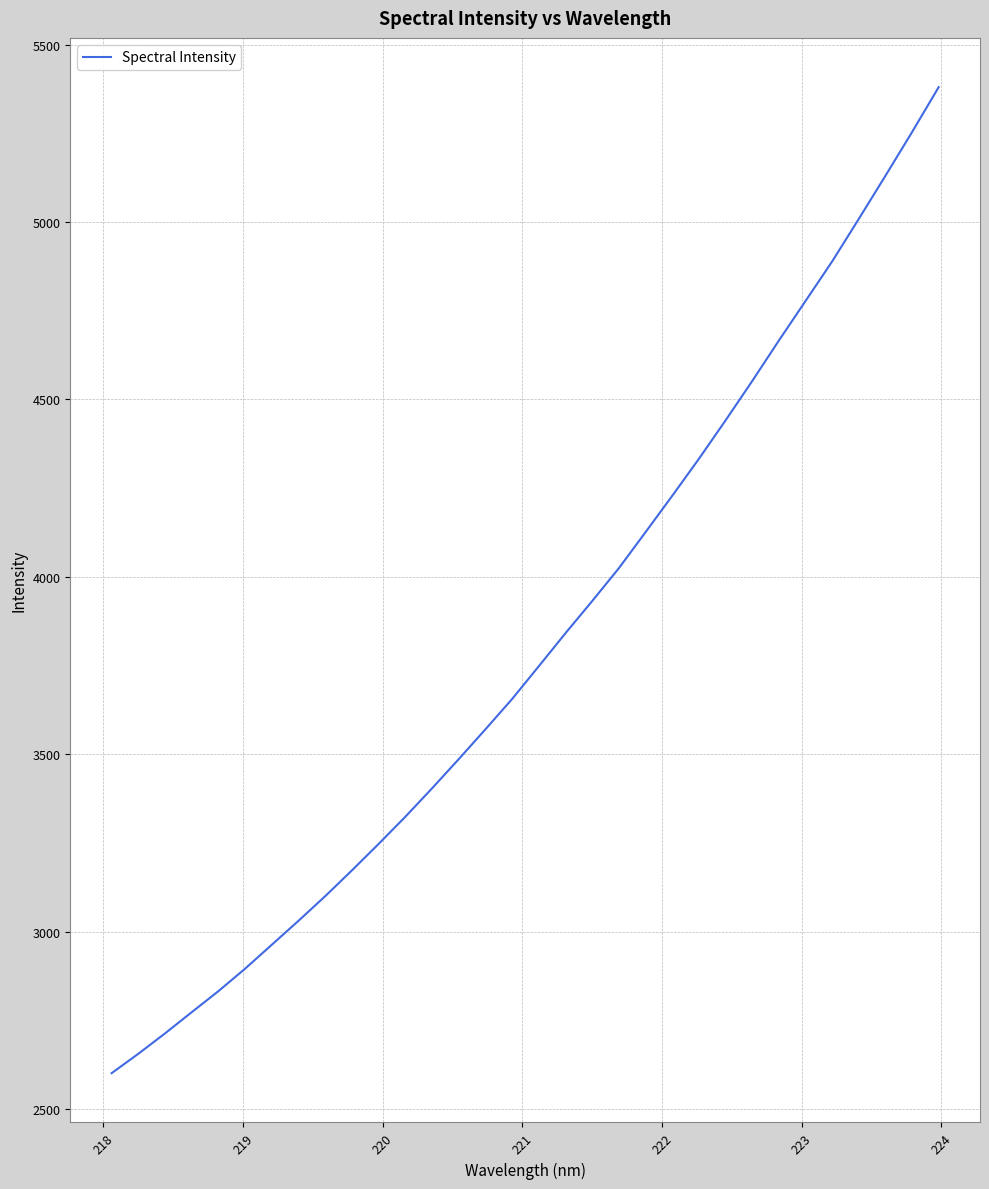

What is the minimum value shown in the chart?

2600.8